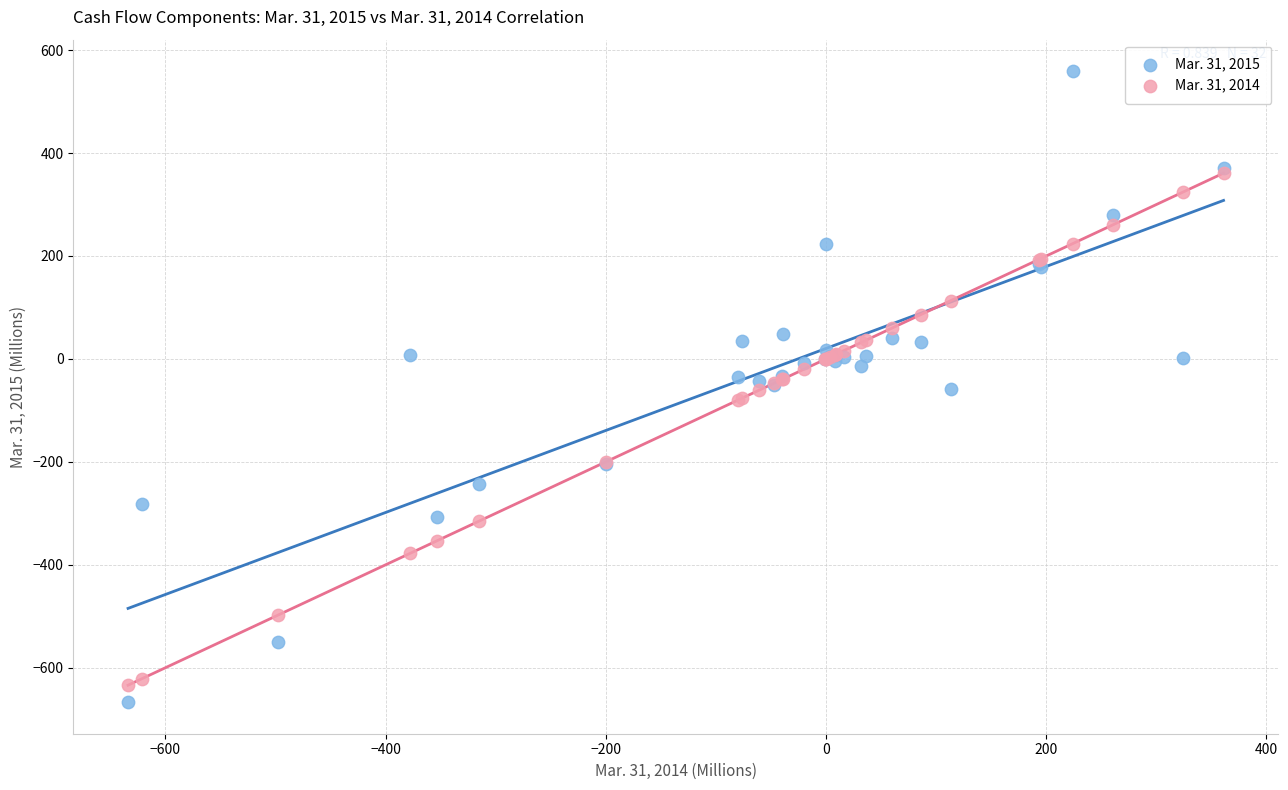

What are all the series names shown in the legend?

Mar. 31, 2015, Mar. 31, 2014